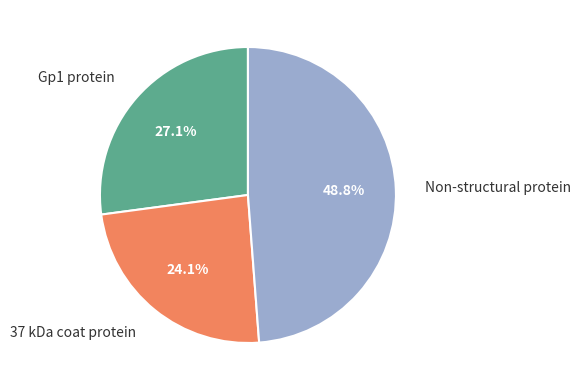

Is 37 kDa coat protein the majority of the pie?

No